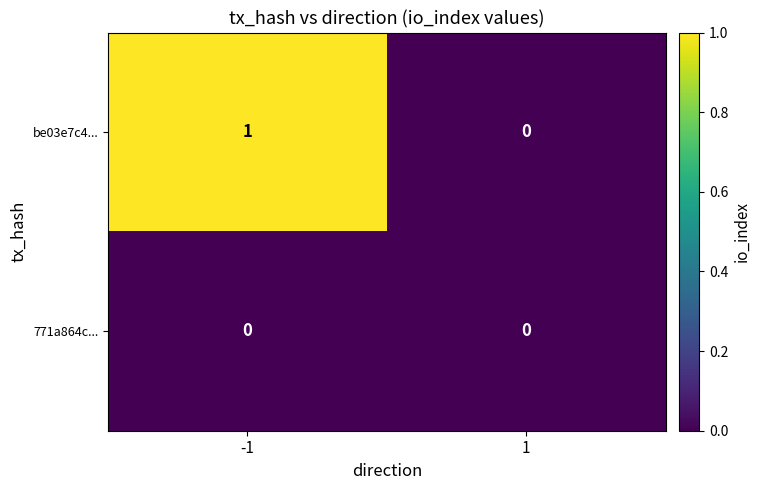

Which series has the largest total across all categories?

be03e7c4...